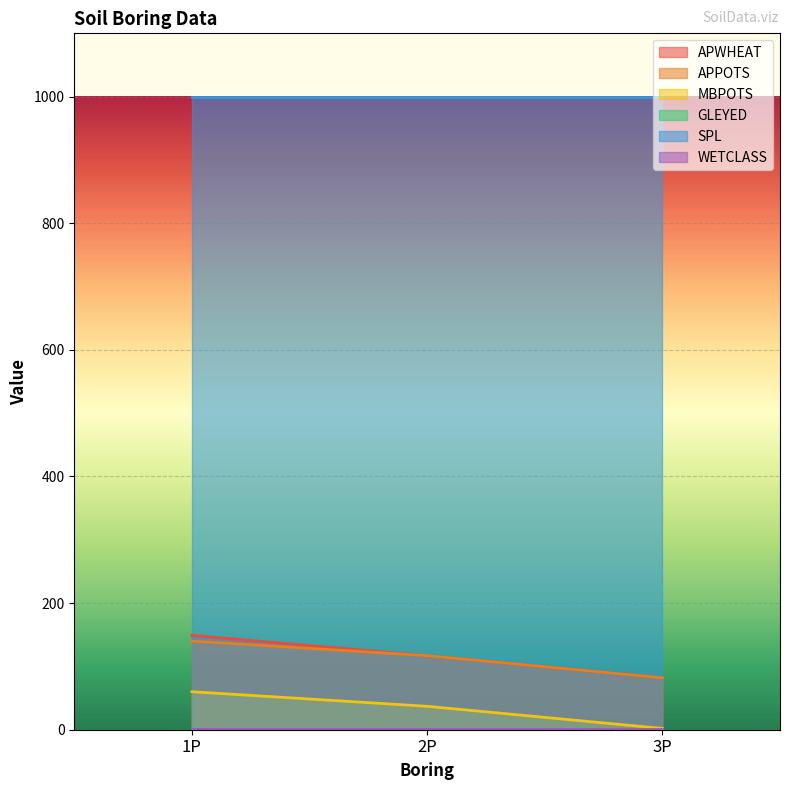

What is the label of the 2nd point from the right?

2P